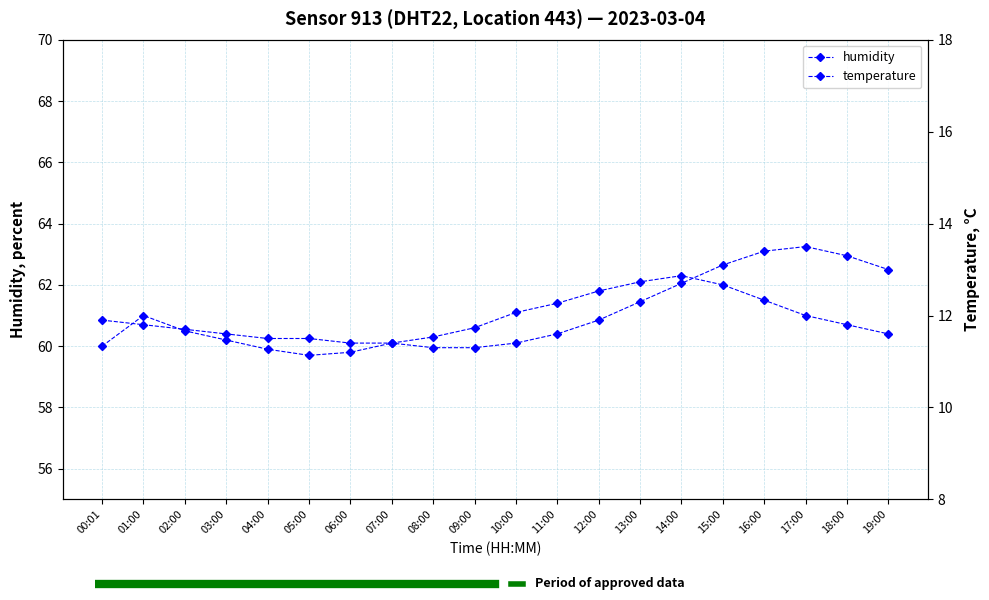

Is the value of humidity at 14:00 greater than the value of temperature at 05:00?

Yes